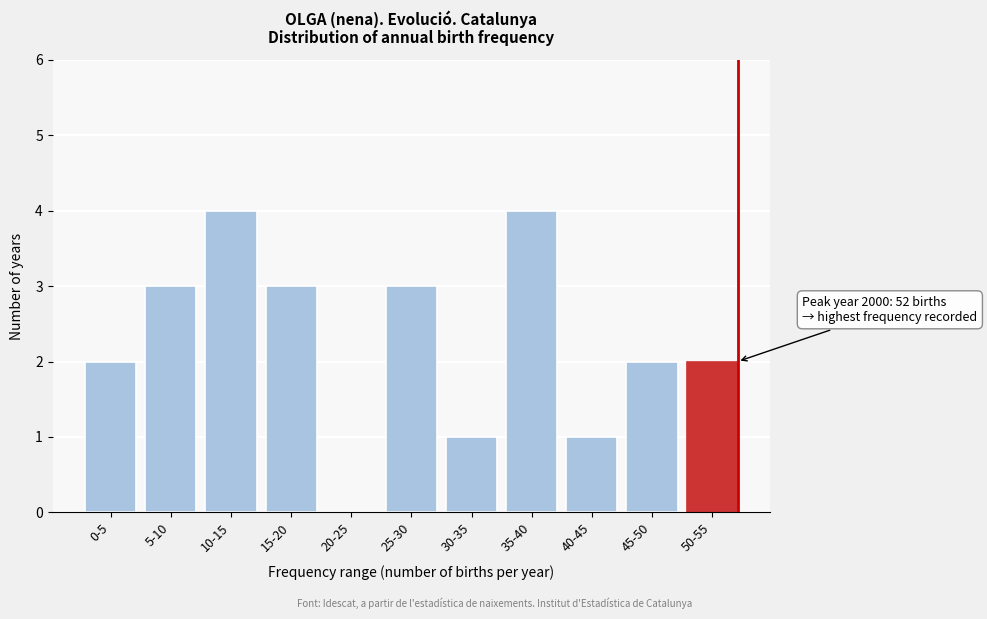

Reading right to left, transcribe all the data shown in this chart.

50-55=2	45-50=2	40-45=1	35-40=4	30-35=1	25-30=3	20-25=0	15-20=3	10-15=4	5-10=3	0-5=2